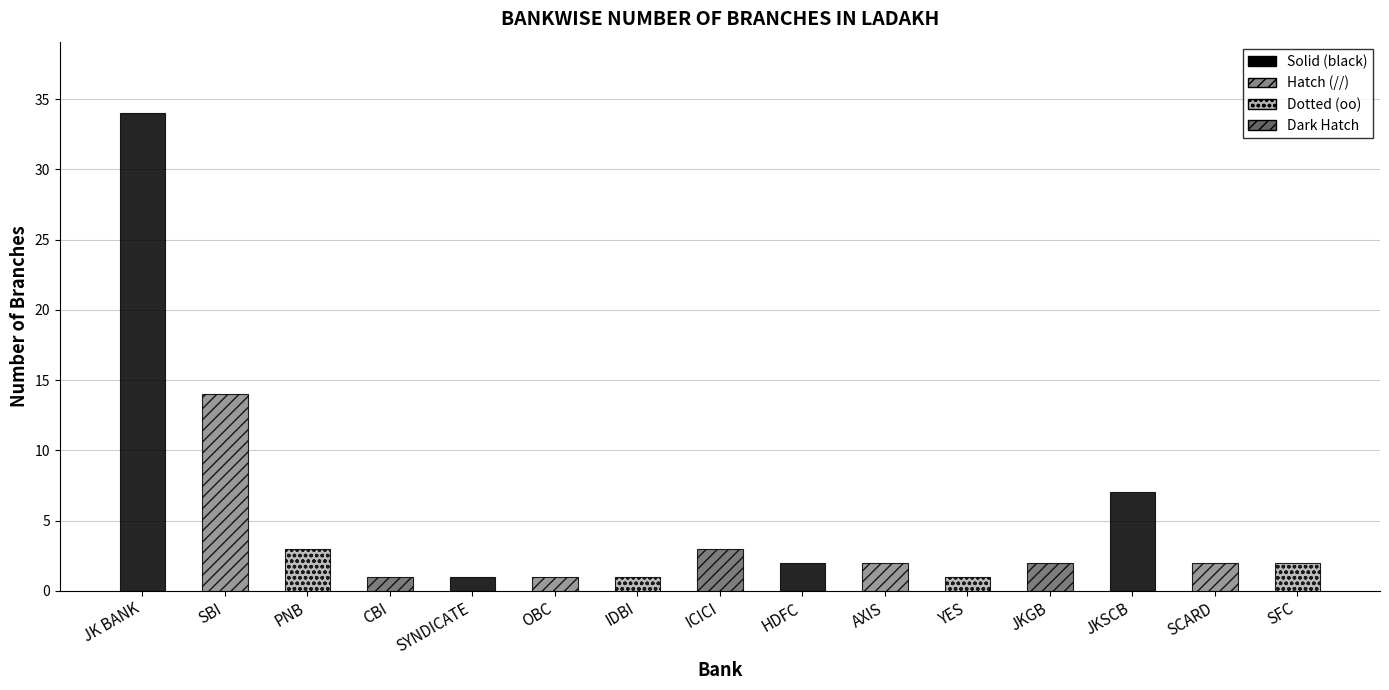

What position from the right is AXIS?

6